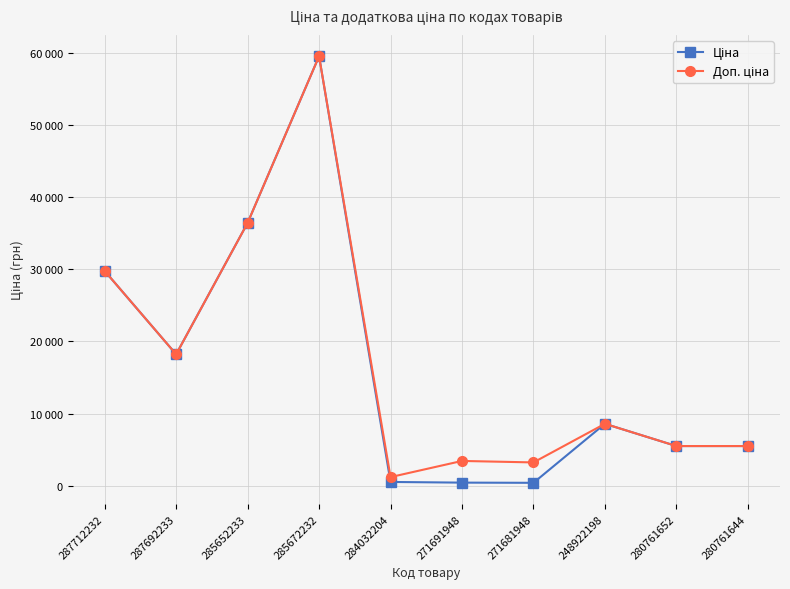

Reading left to right, extract all data points from this chart.

Ціна: 29761.5	18212.0	36424.0	59523.0	522.2	429.3	403.6	8581.1	5497.3	5497.3
Доп. ціна: 29761.5	18212.0	36424.0	59523.0	1197.0	3434.6	3228.8	8581.1	5497.3	5497.3